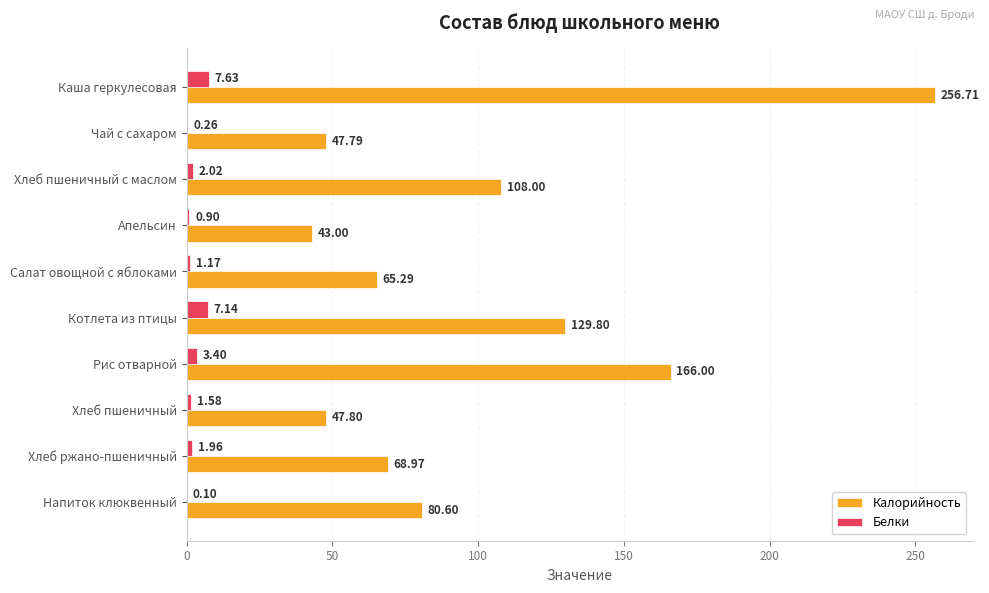

What is the sum of the Калорийность values at Чай с сахаром and Напиток клюквенный?

128.4